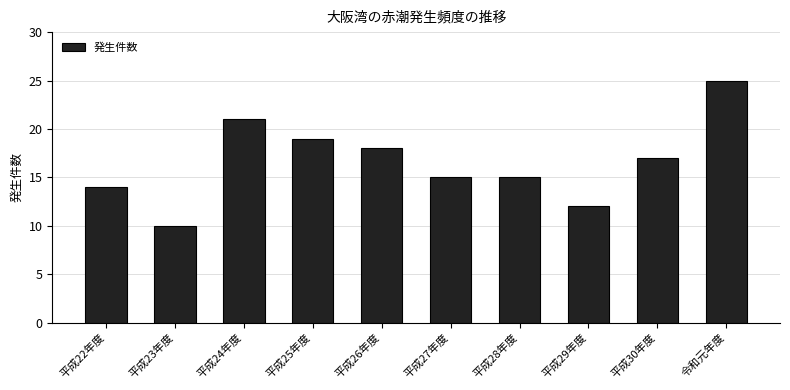

How many data points are less than 17?

5